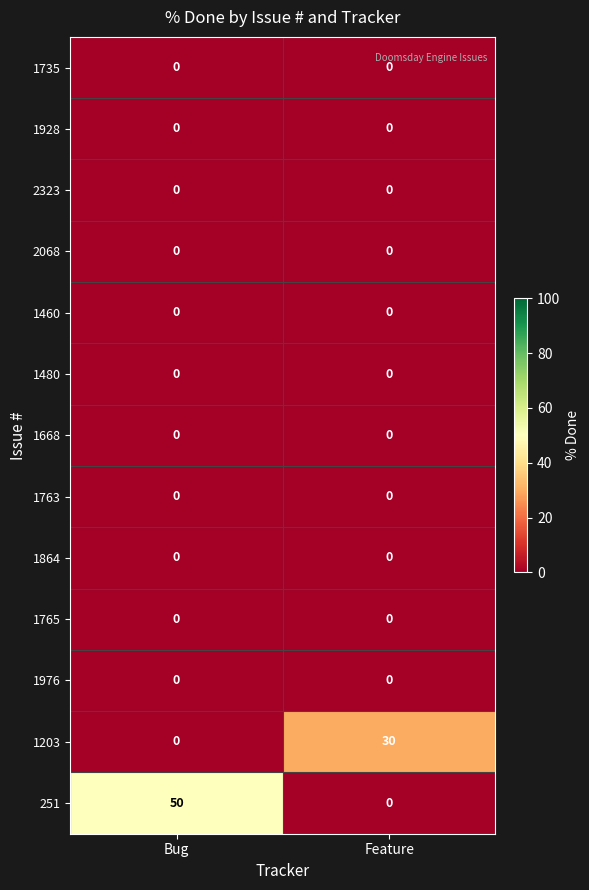

Reading left to right, list all the values displayed in this chart.

1735: 0	0
1928: 0	0
2323: 0	0
2068: 0	0
1460: 0	0
1480: 0	0
1668: 0	0
1763: 0	0
1864: 0	0
1765: 0	0
1976: 0	0
1203: 0	30
251: 50	0